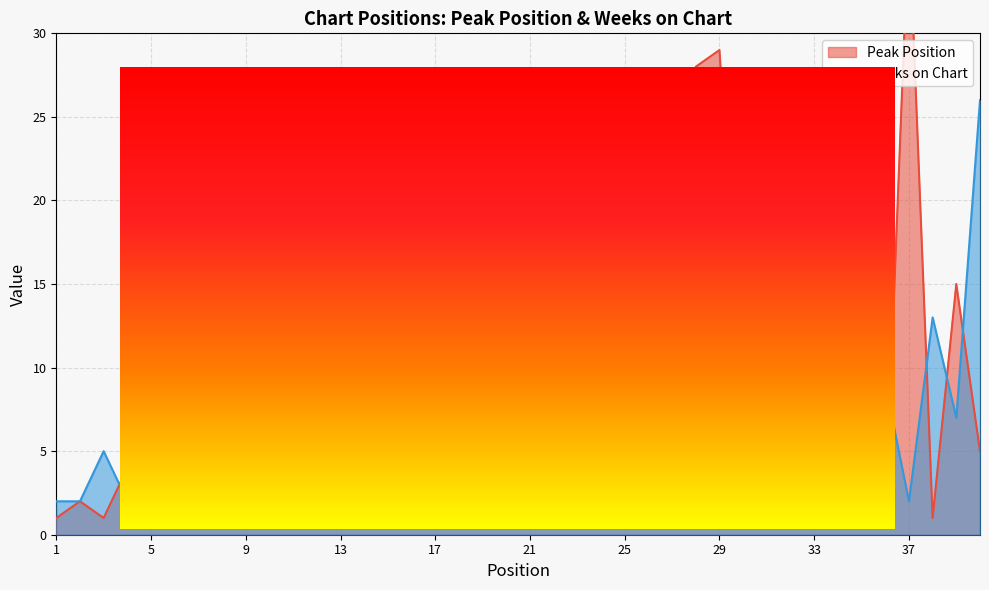

What are all the series names shown in the legend?

Peak Position, Weeks on Chart